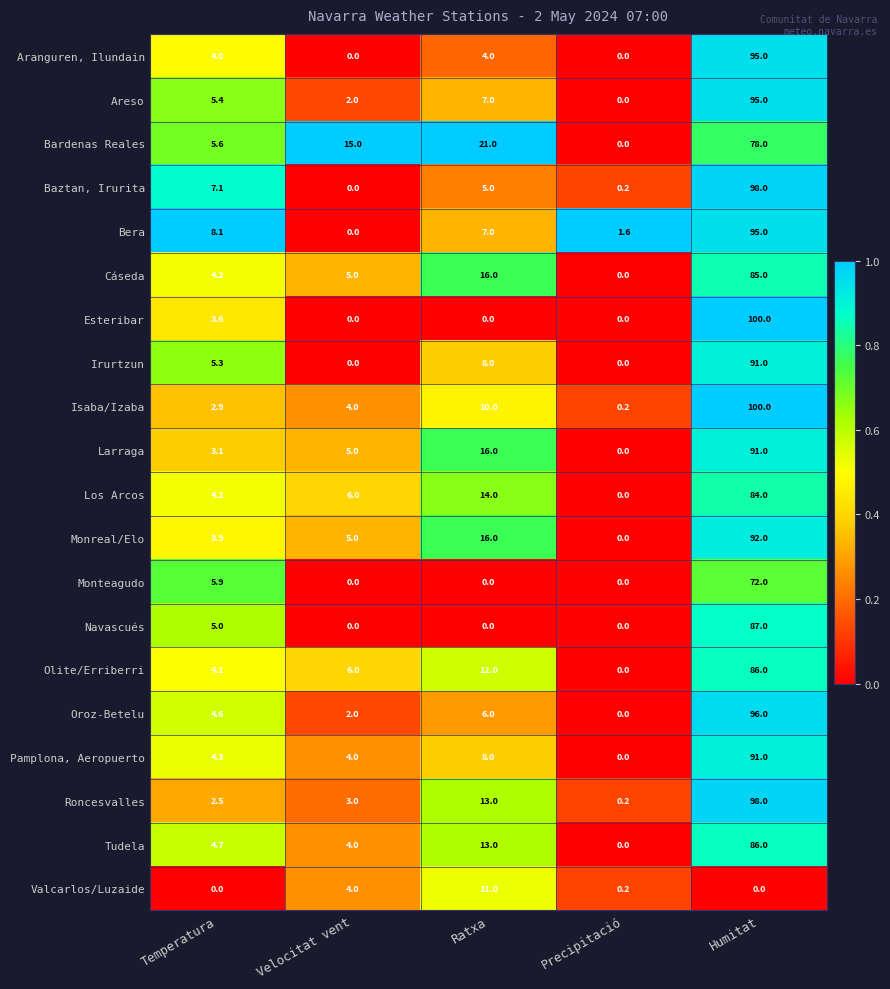

The value of Valcarlos/Luzaide at Temperatura is 0.0. True or false?

True